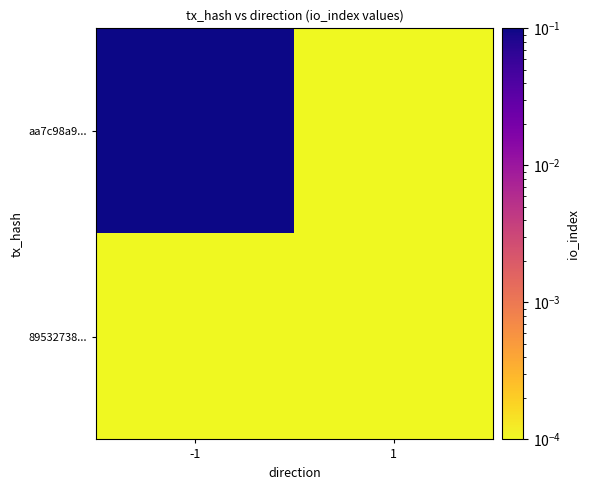

Which label corresponds to the largest value in the chart?

-1